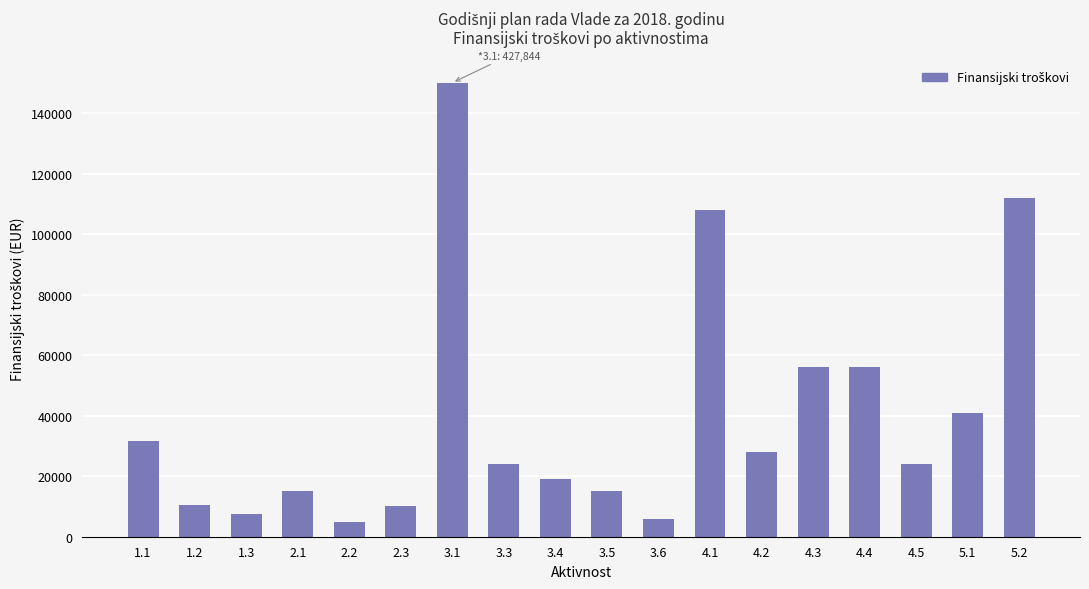

True or false: the data shows 8610 at 1.1.

False